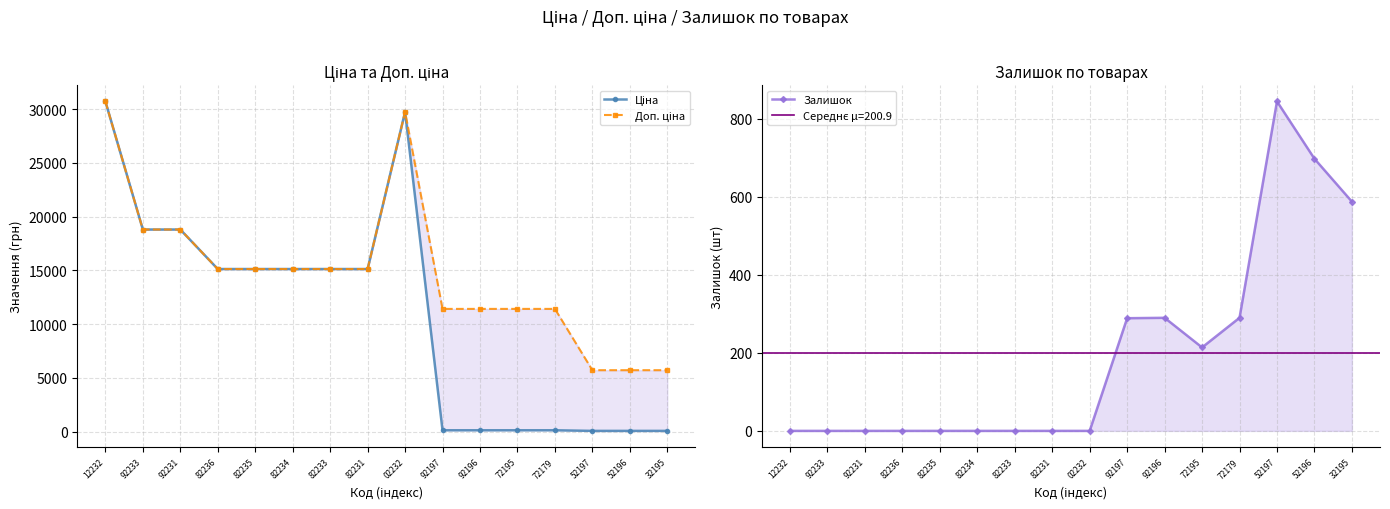

Rank the series by their maximum value, from lowest to highest.

Залишок, Ціна, Доп. ціна